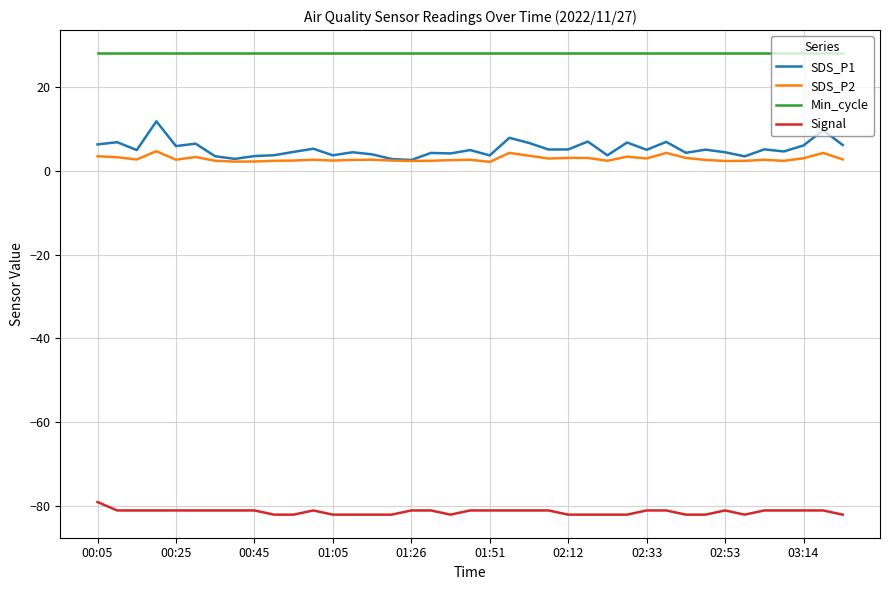

Rank the series by their maximum value, from highest to lowest.

Min_cycle, SDS_P1, SDS_P2, Signal